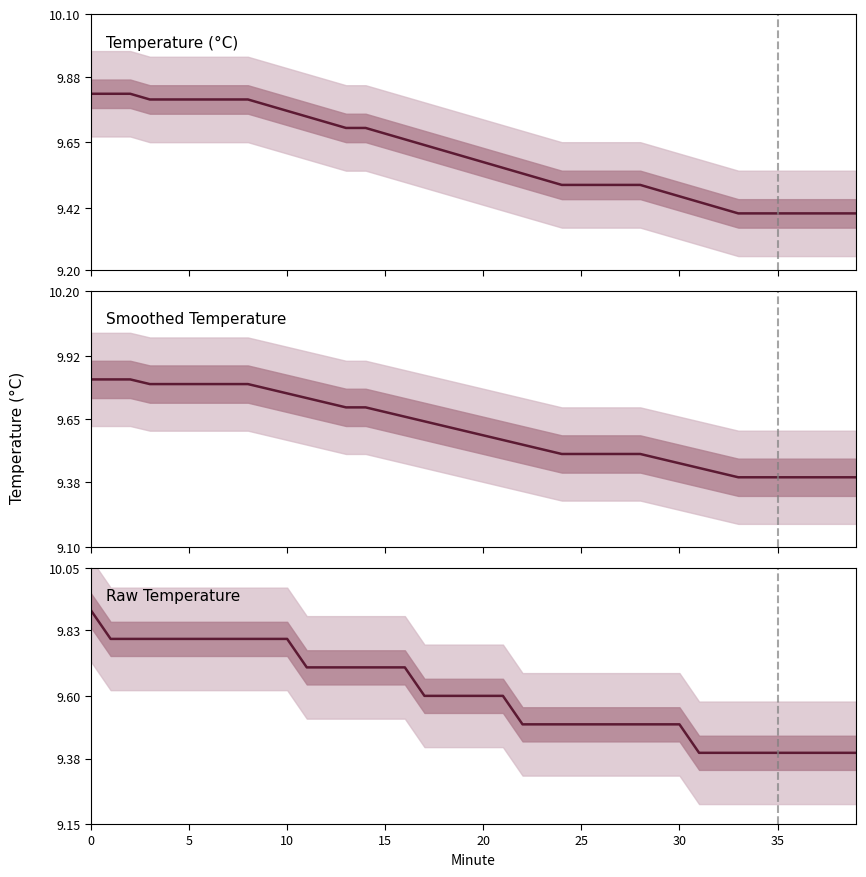

At 30, list the series in order from smallest to largest.

Temperature (°C), Smoothed Temperature, Raw Temperature